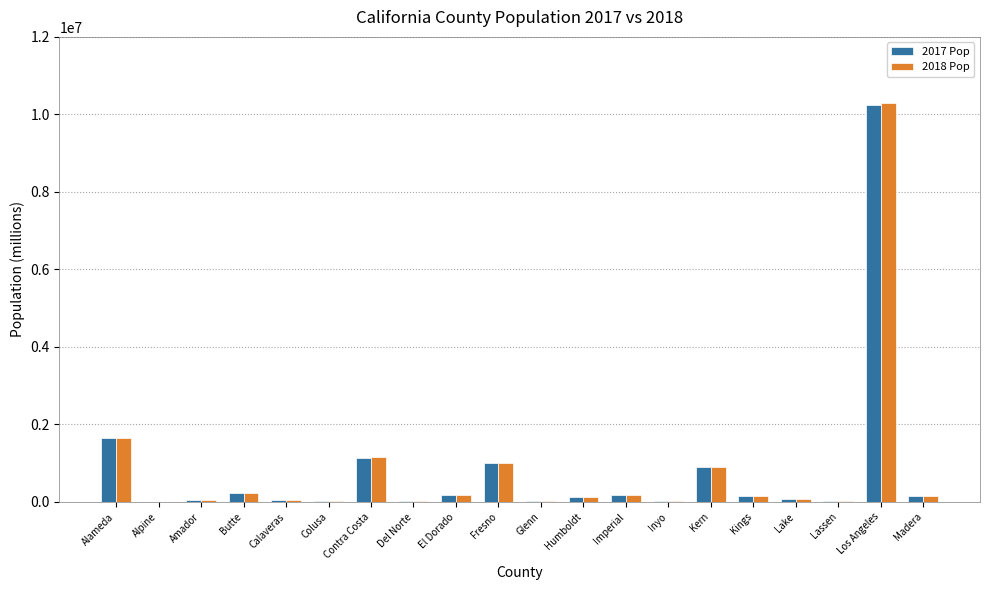

How many groups of bars are there?

20